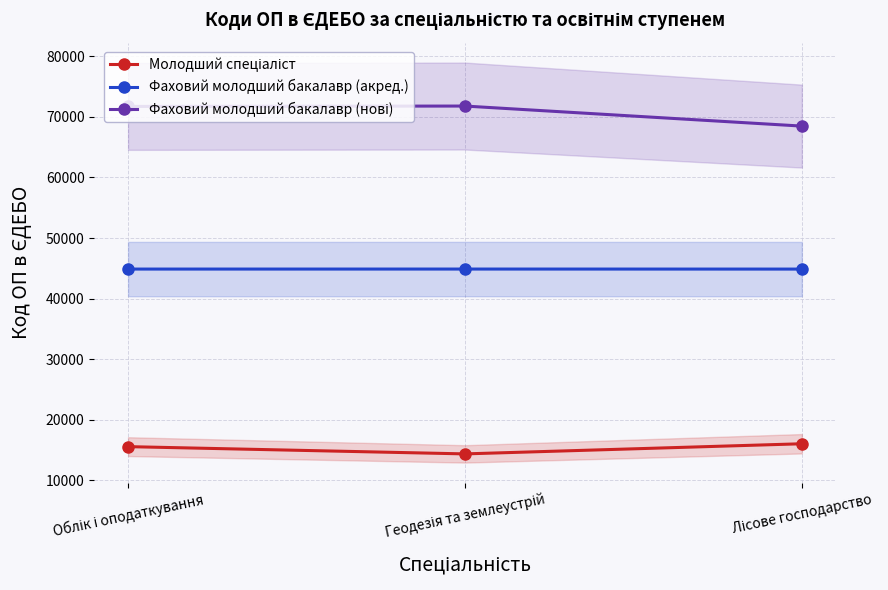

Read the Фаховий молодший бакалавр (нові) value at Геодезія та землеустрій.

71795